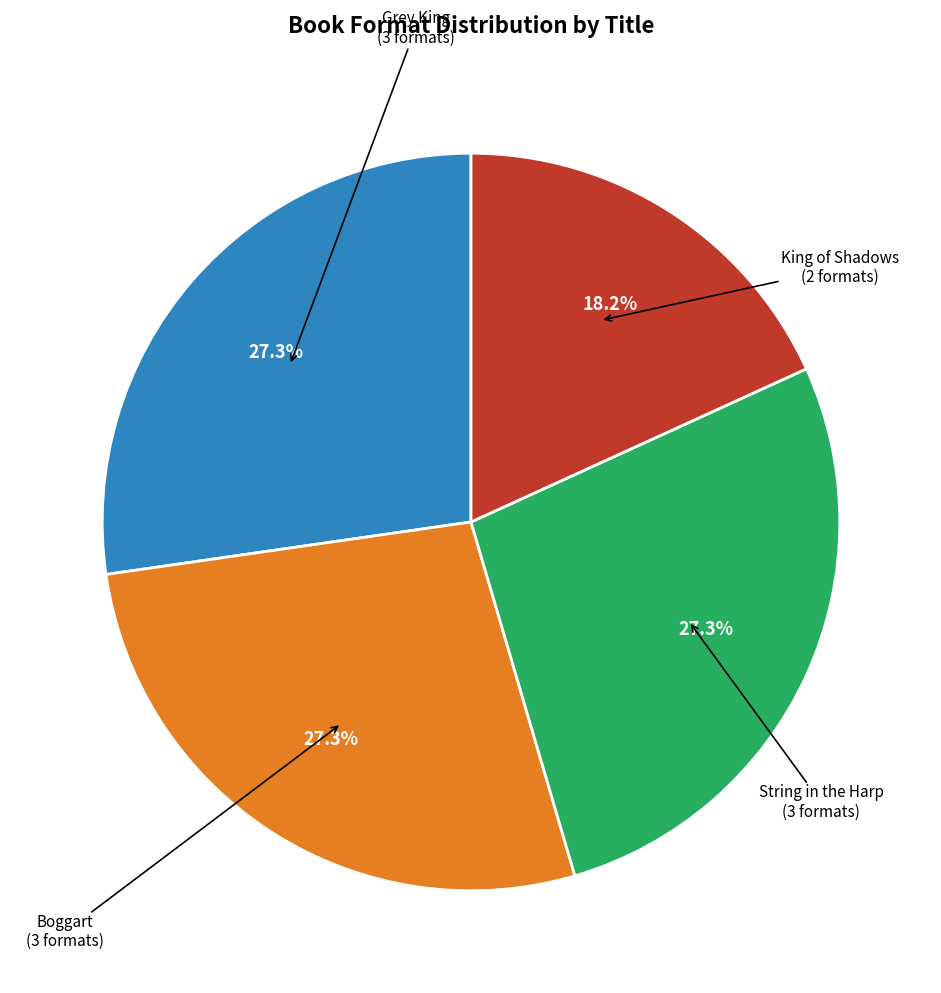

Does Grey King account for over 50% of the chart?

No